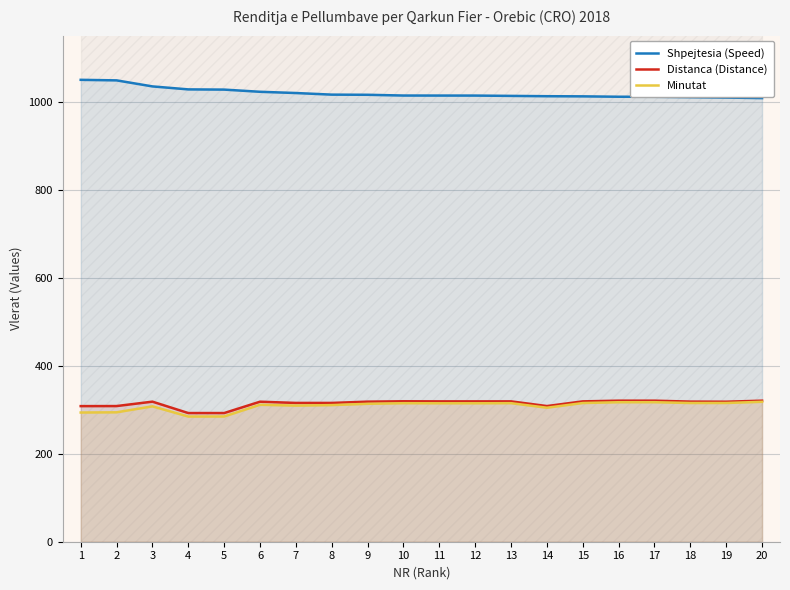

How many categories are shown in the chart?

20